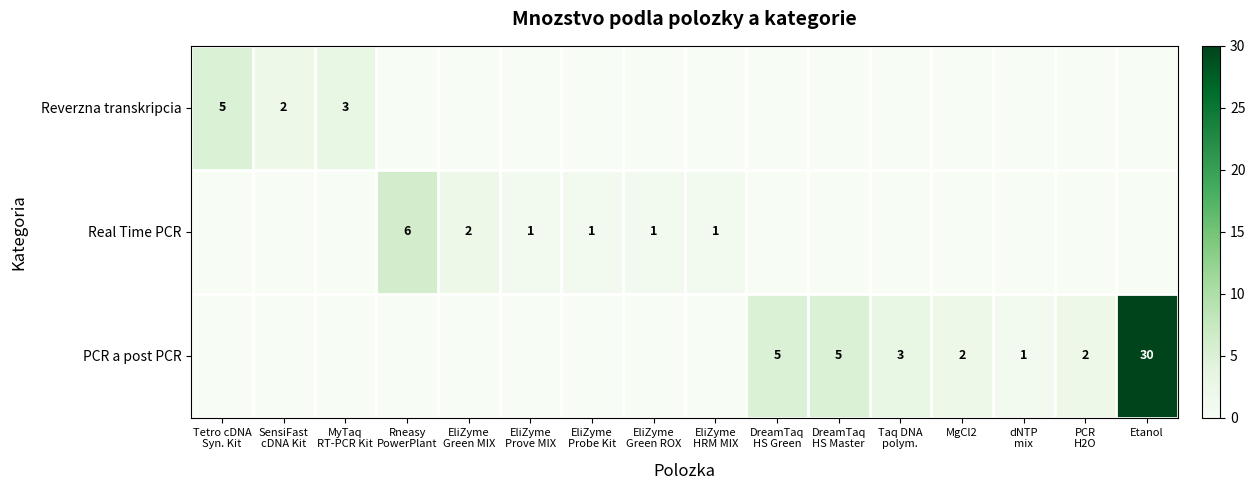

The value of PCR a post PCR at MgCl2 is 2. True or false?

True